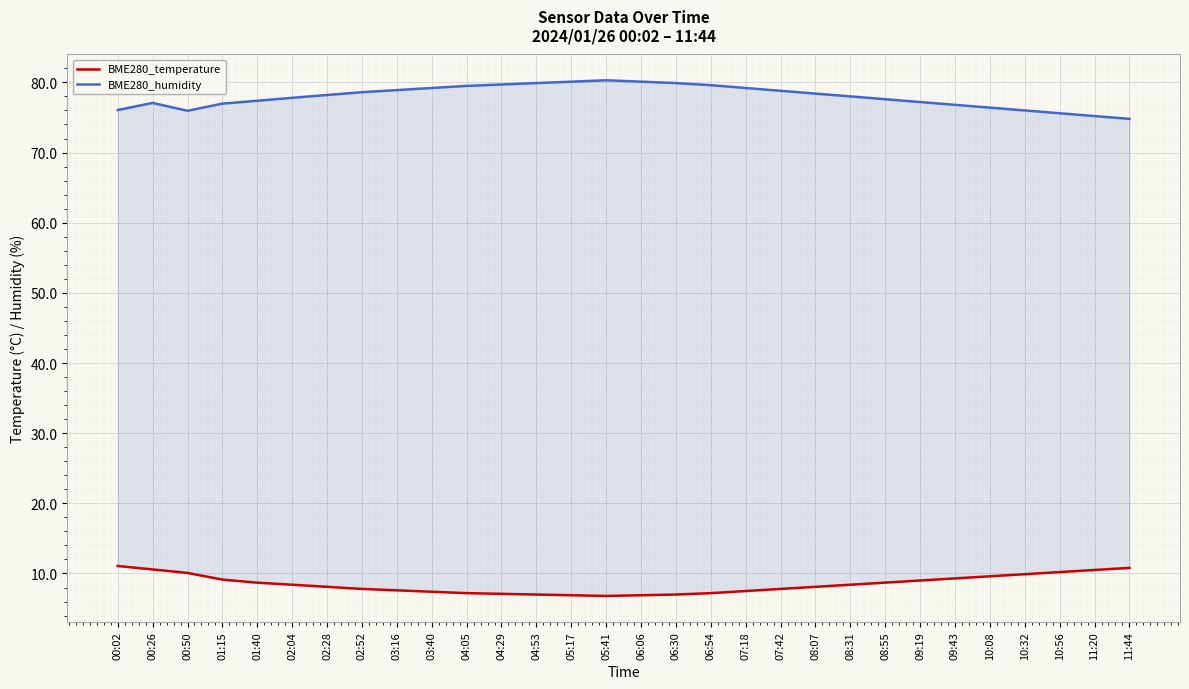

True or false: BME280_temperature and BME280_humidity cross at least once.

False